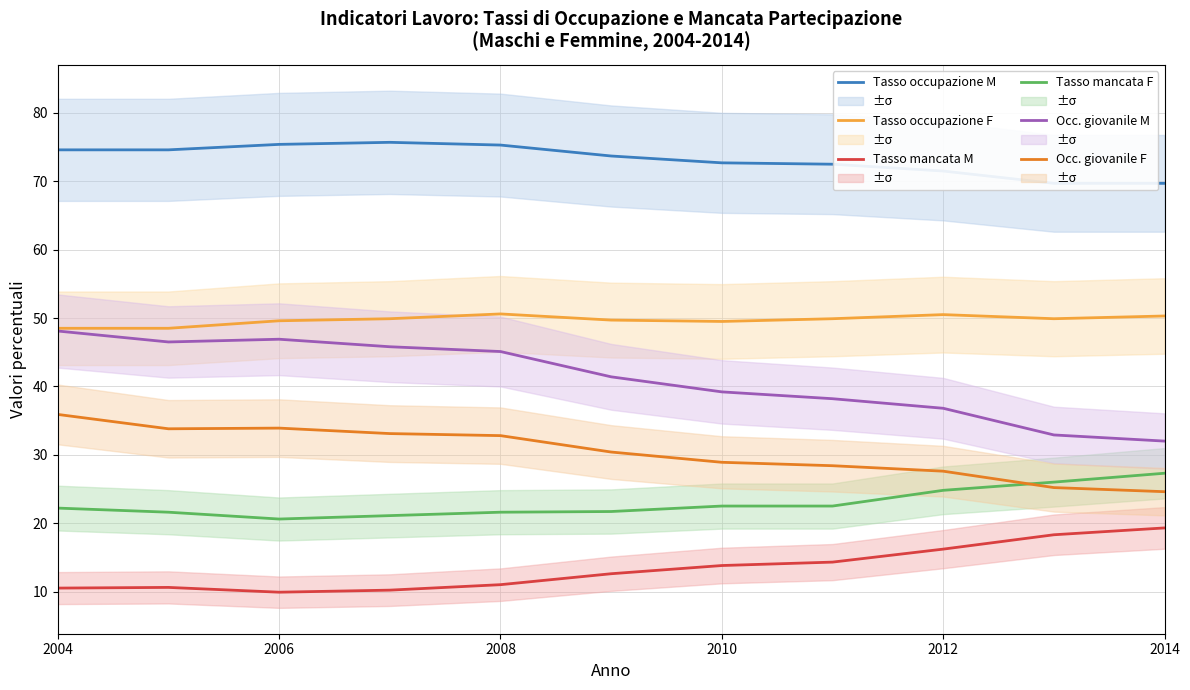

True or false: Tasso mancata M and Tasso mancata F cross at least once.

False